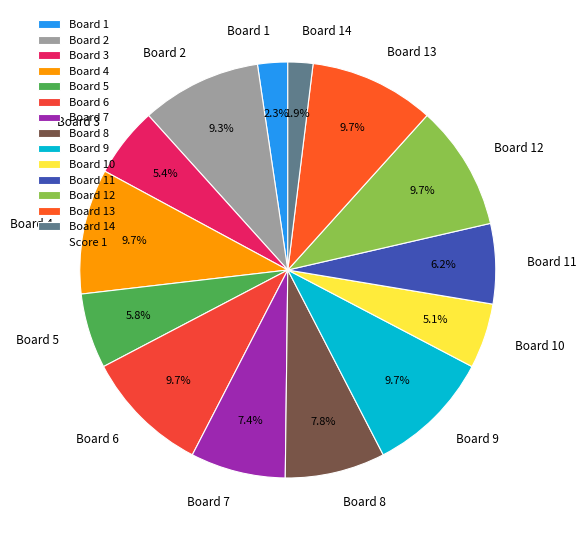

True or false: Board 1 accounts for 8% of the total.

False